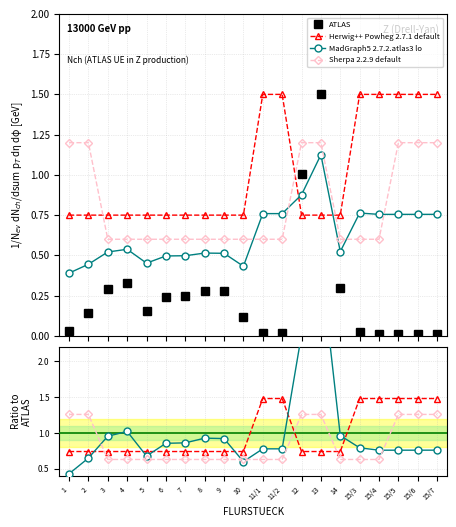

What is the value of the Sherpa 2.2.9 default point at the 15th from the left?

0.6